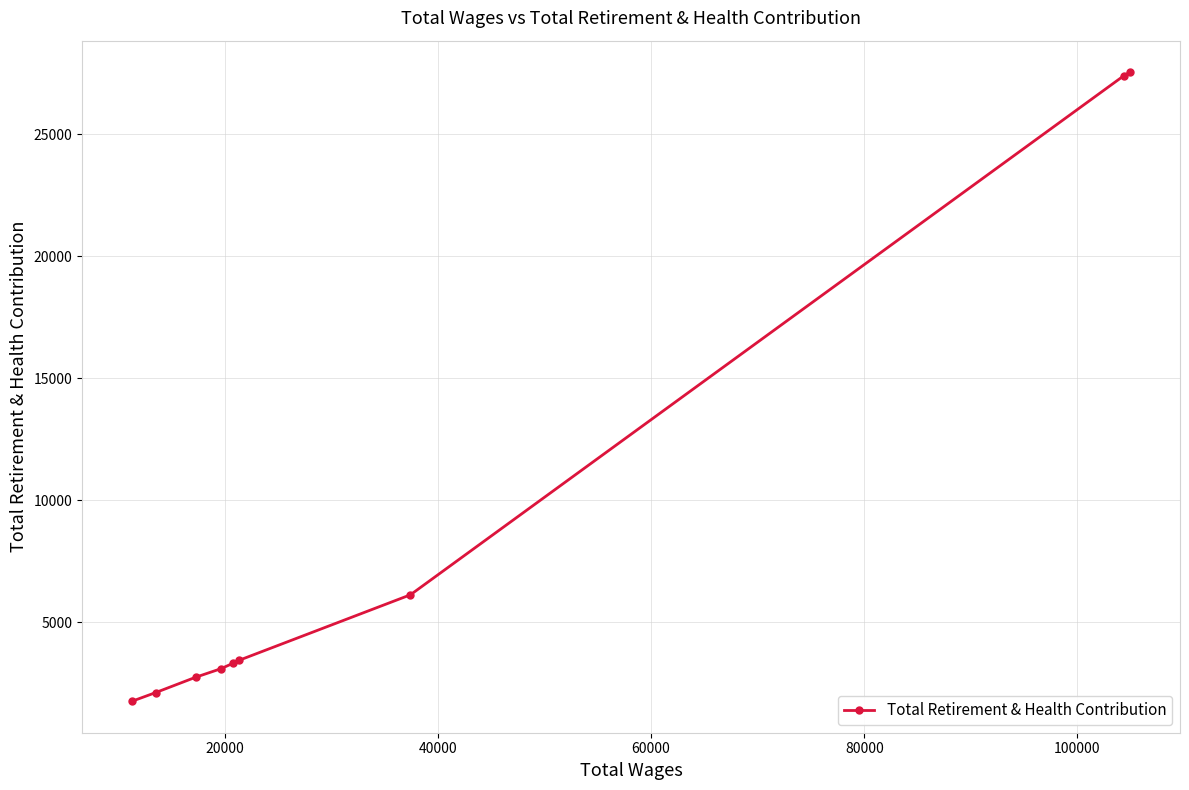

What is the difference between the second highest and minimum values?

25653